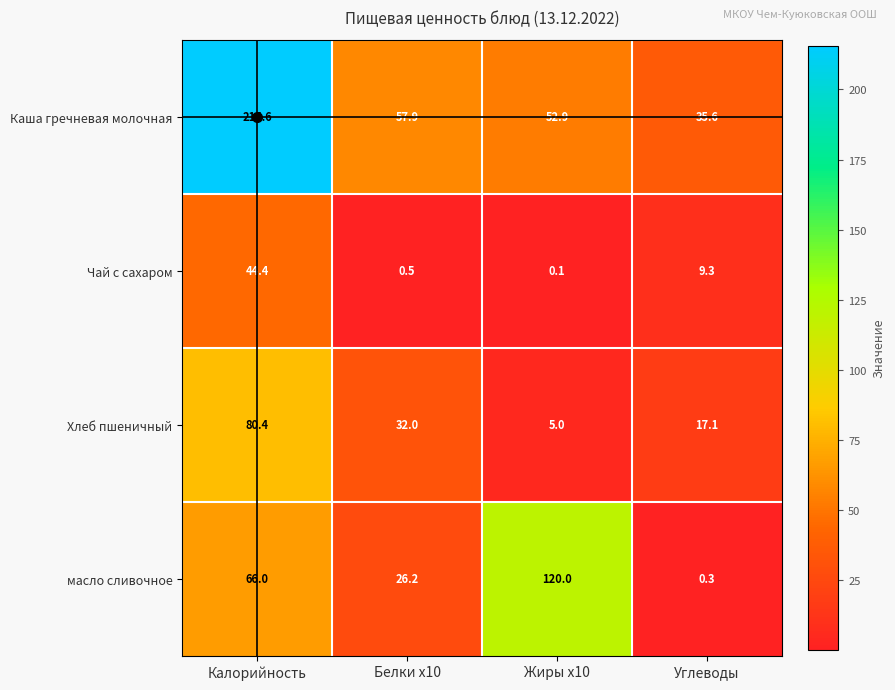

The Хлеб пшеничный series shows 1.8 at Жиры x10. True or false?

False